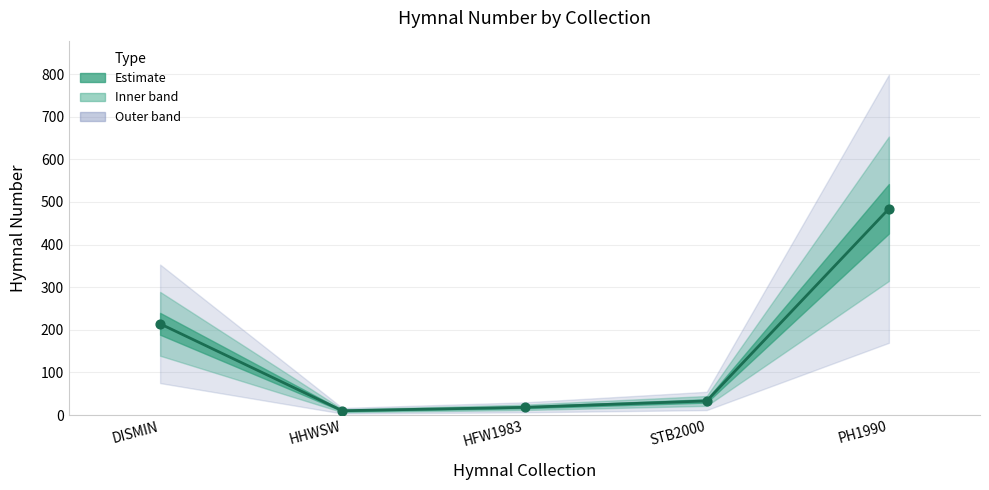

Approximately how many times larger is the value at PH1990 compared to DISMIN?

2.3